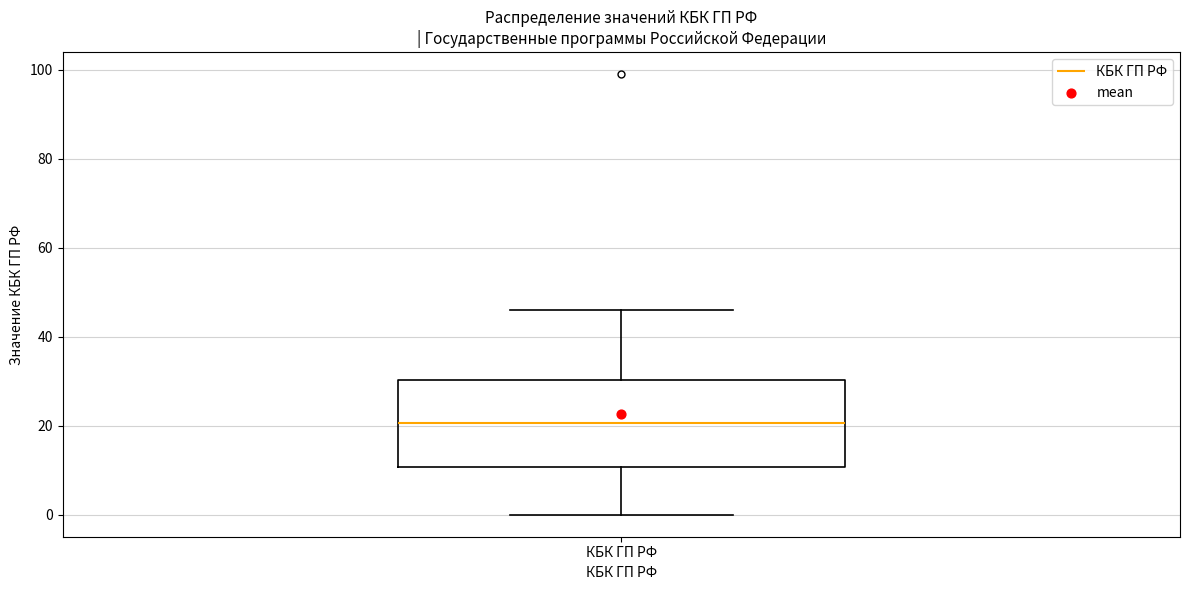

Where does the upper whisker of the box for КБК ГП РФ end on the y-axis? The values are not printed on the chart, so give them approximately, as read against the axis.

46